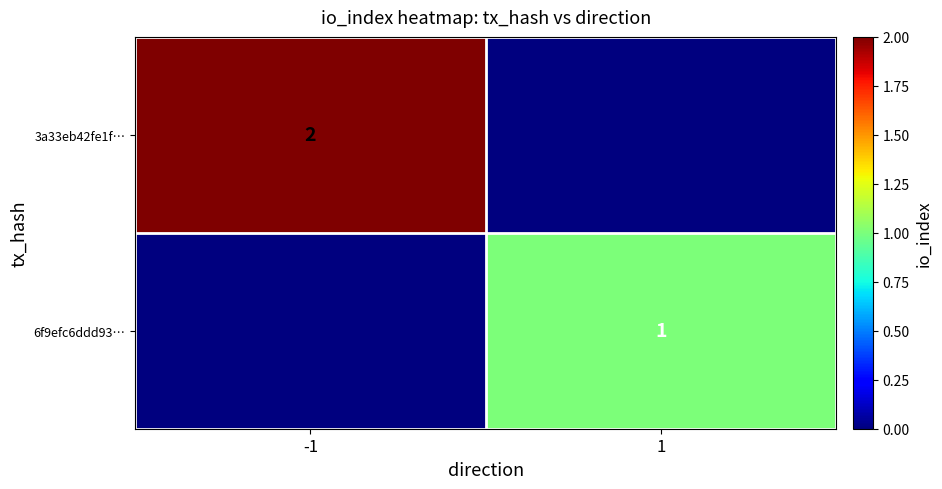

Is it true that 3a33eb42fe1f… equals 1 at -1?

False